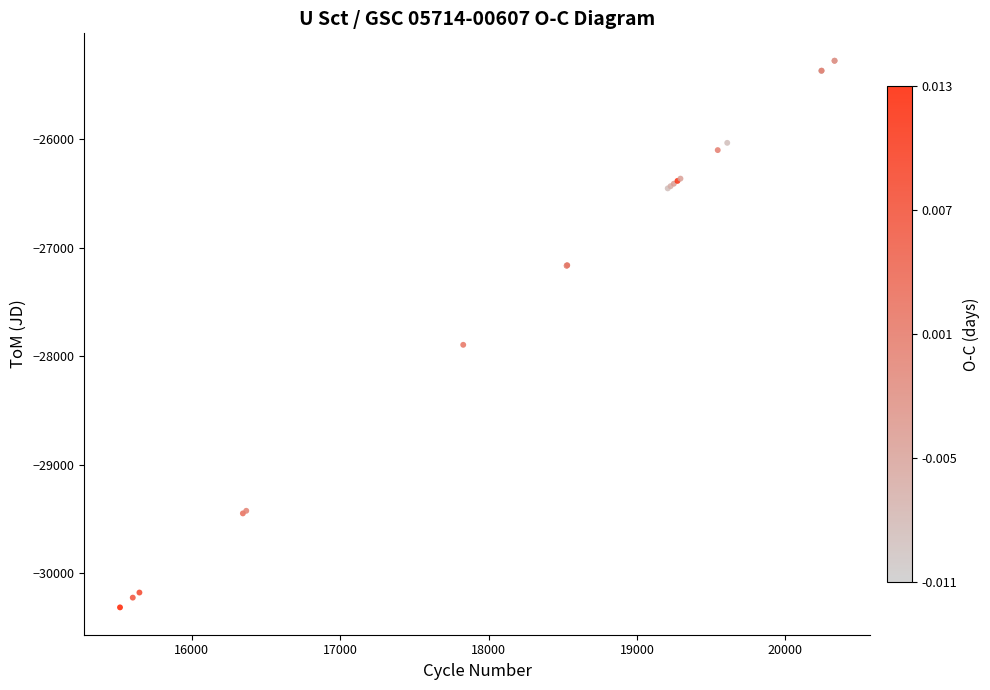

What Y value in the scatter plot is closest to -27796?

-27896